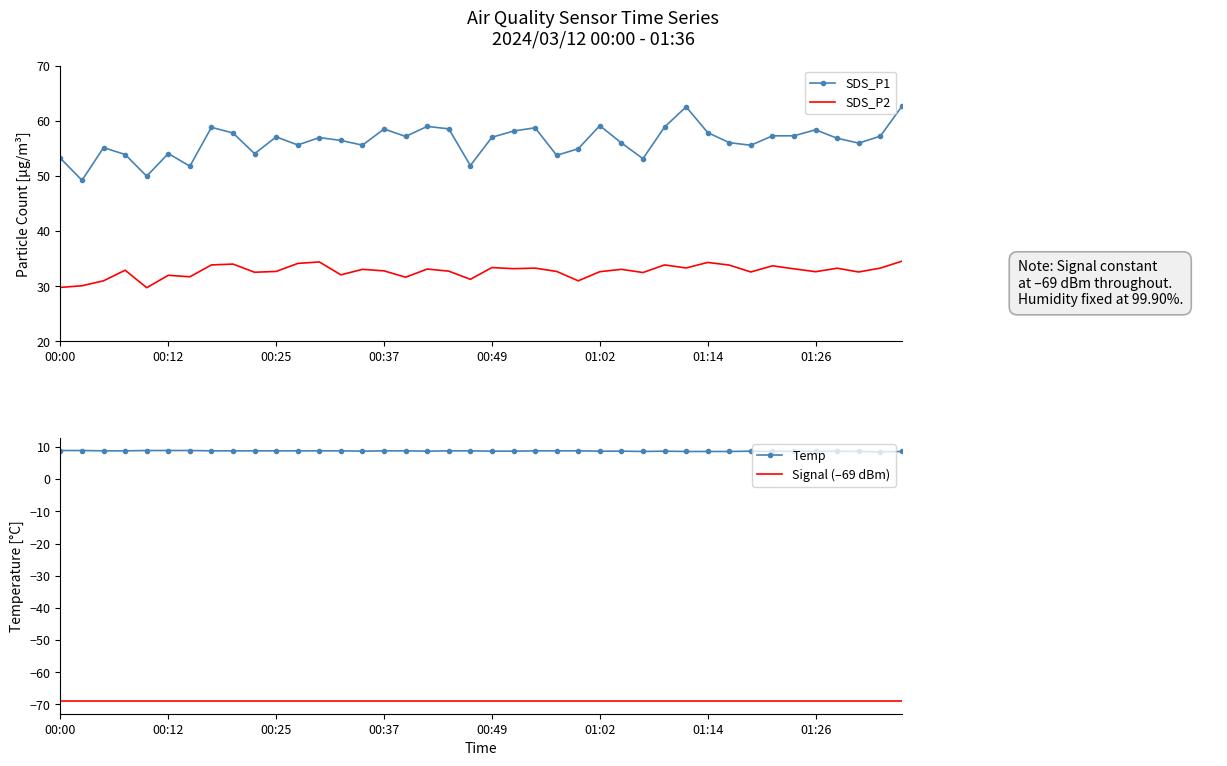

The Signal (–69 dBm) series shows -69.0 at 29. True or false?

True